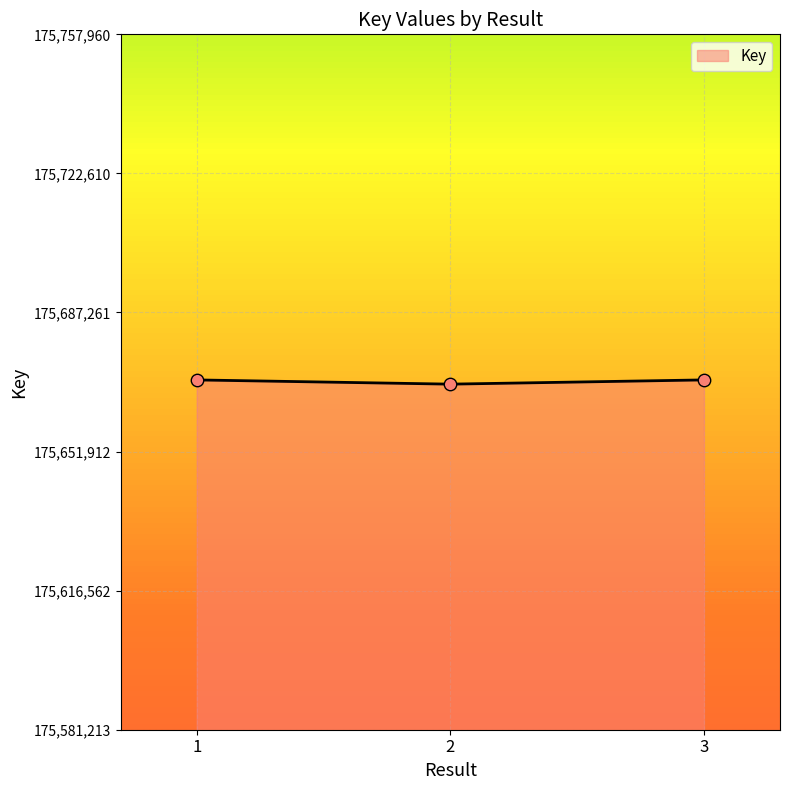

What is the ratio of the value at 3 to the value at 2?

1.0